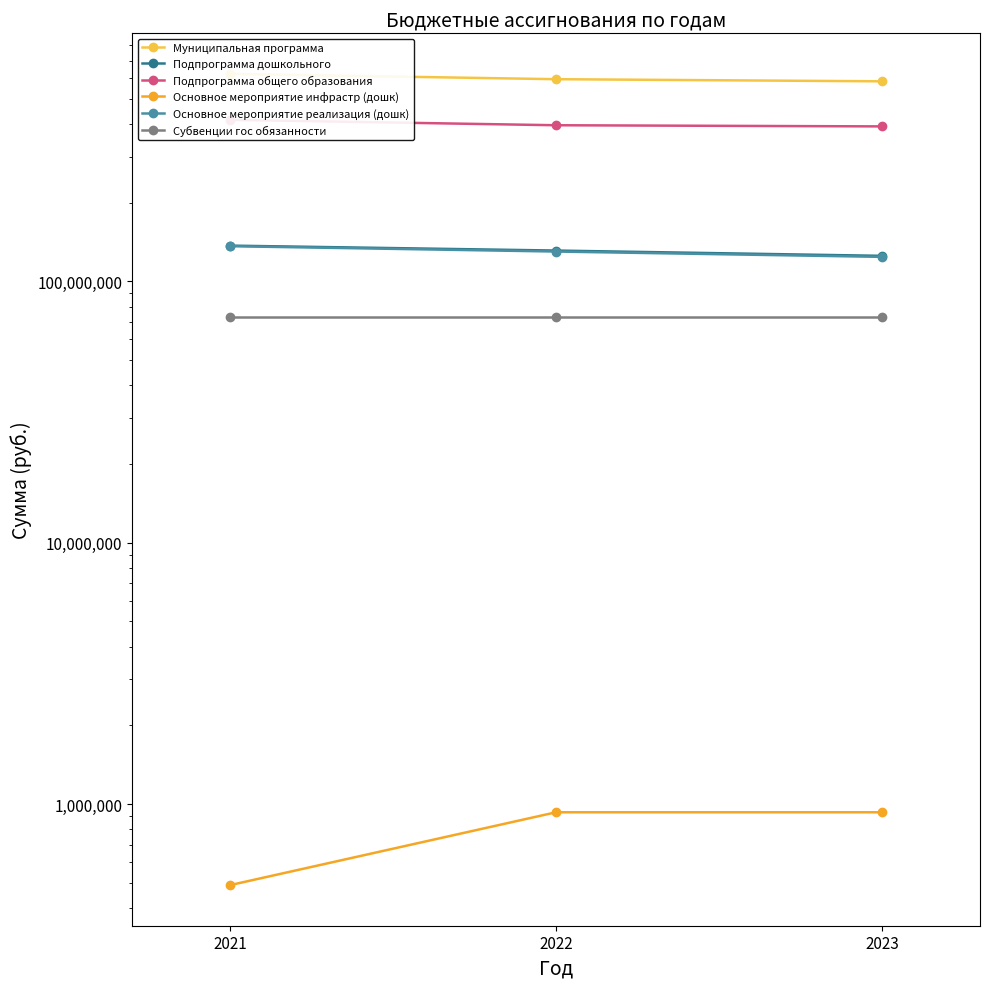

What is the sum of all Подпрограмма общего образования values?

1203770993